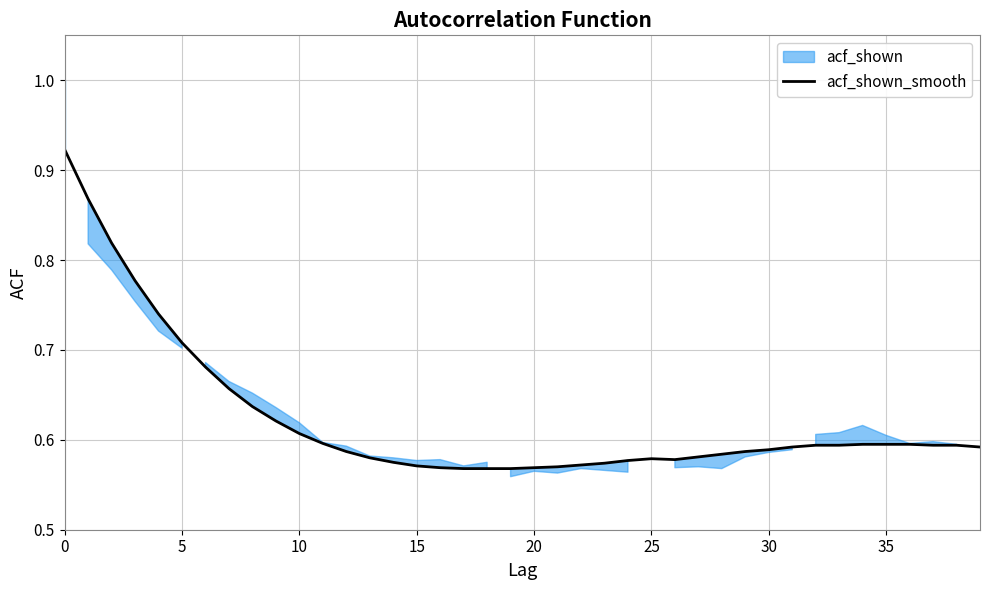

Reading left to right, extract all data points from this chart.

0.9	0.9	0.8	0.8	0.7	0.7	0.7	0.7	0.6	0.6	0.6	0.6	0.6	0.6	0.6	0.6	0.6	0.6	0.6	0.6	0.6	0.6	0.6	0.6	0.6	0.6	0.6	0.6	0.6	0.6	0.6	0.6	0.6	0.6	0.6	0.6	0.6	0.6	0.6	0.6